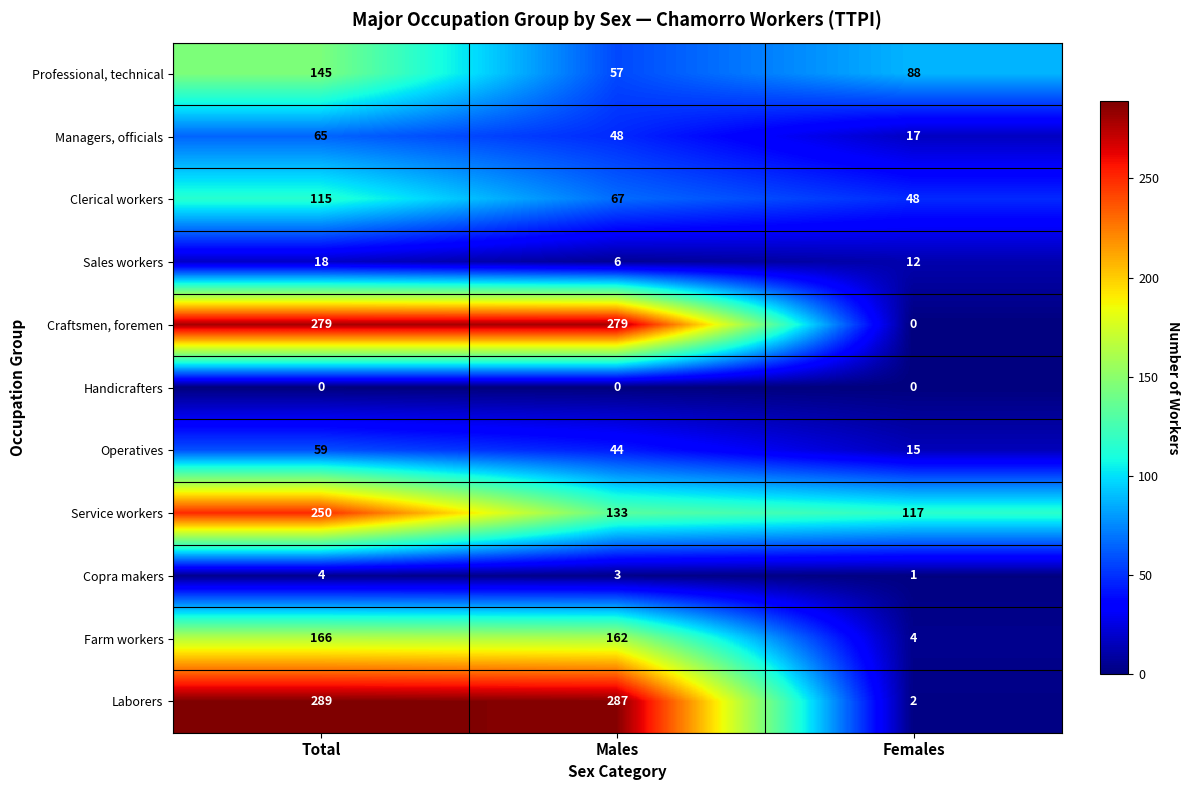

Which series has the largest total across all categories?

Laborers